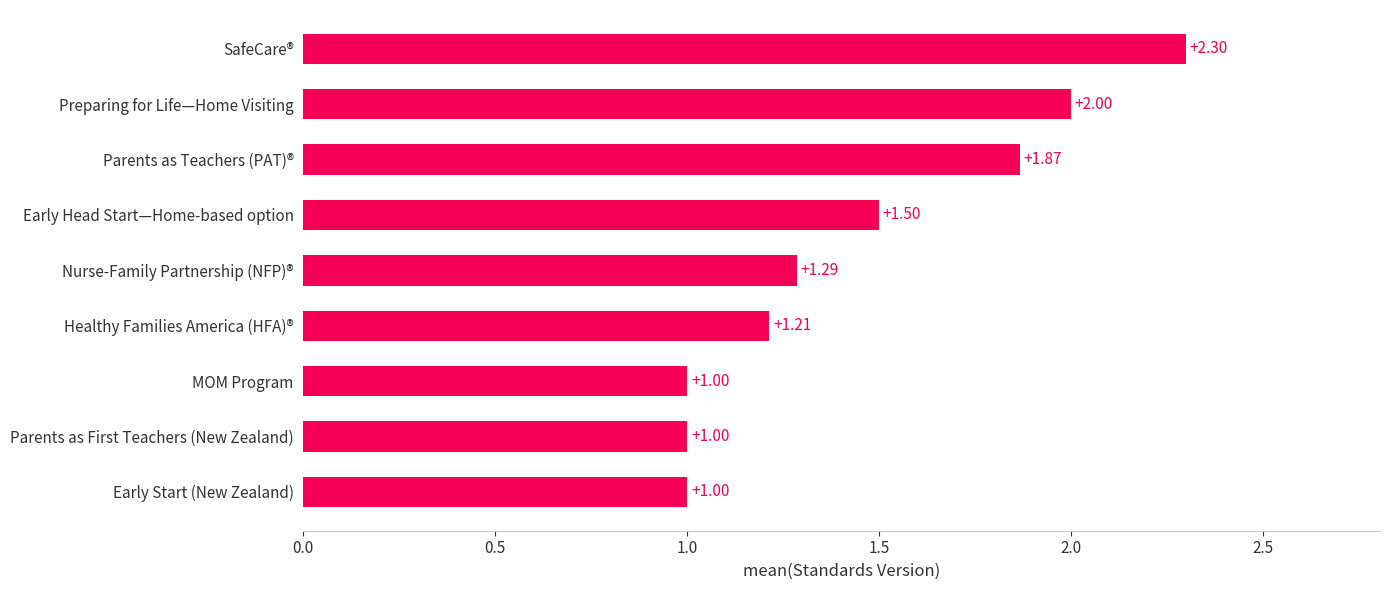

What is the sum of the values at Parents as First Teachers (New Zealand) and Preparing for Life—Home Visiting?

3.0